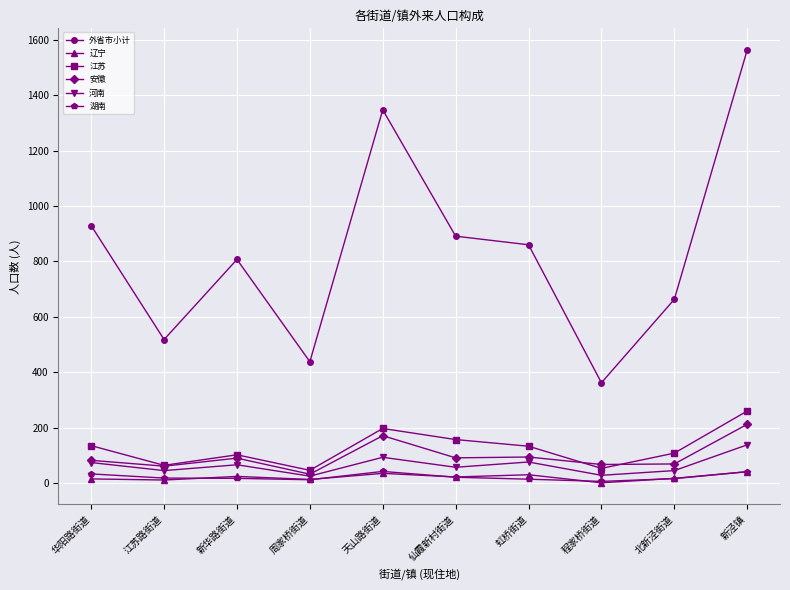

True or false: 辽宁 and 外省市小计 intersect in this chart.

False